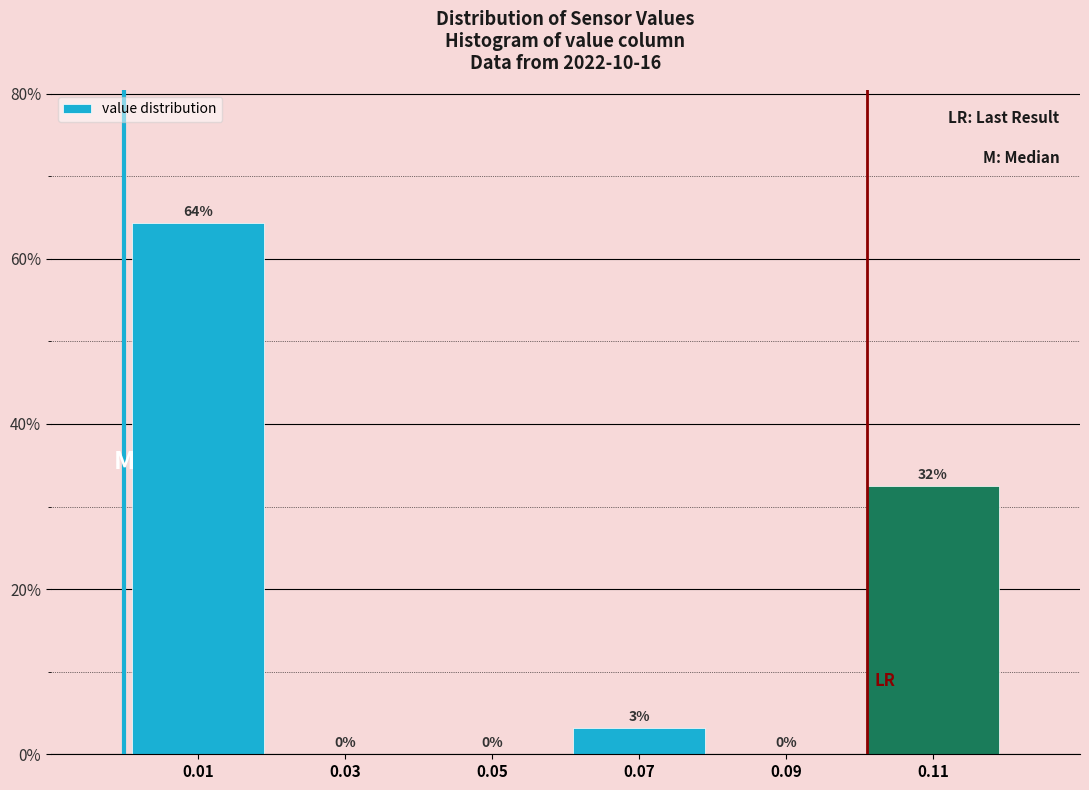

Which range on the x-axis has the tallest bar?

0.00 to 0.02